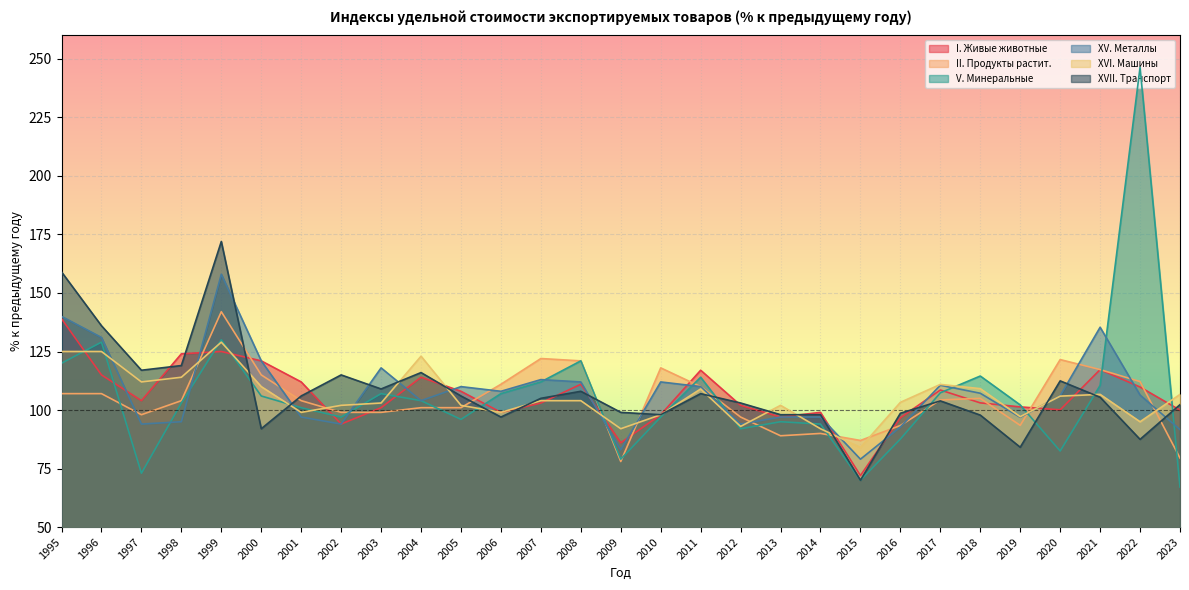

At how many categories does at least one series exceed 245?

1